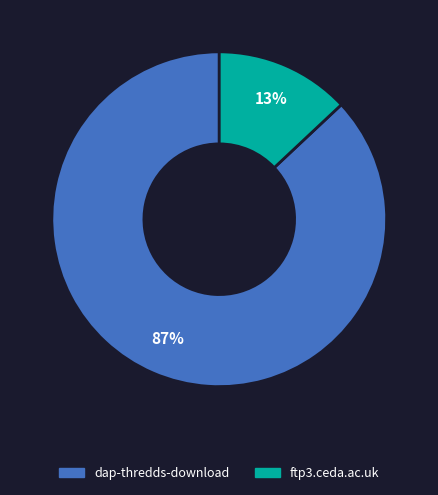

Rank the categories by value from highest to lowest.

dap-thredds-download, ftp3.ceda.ac.uk